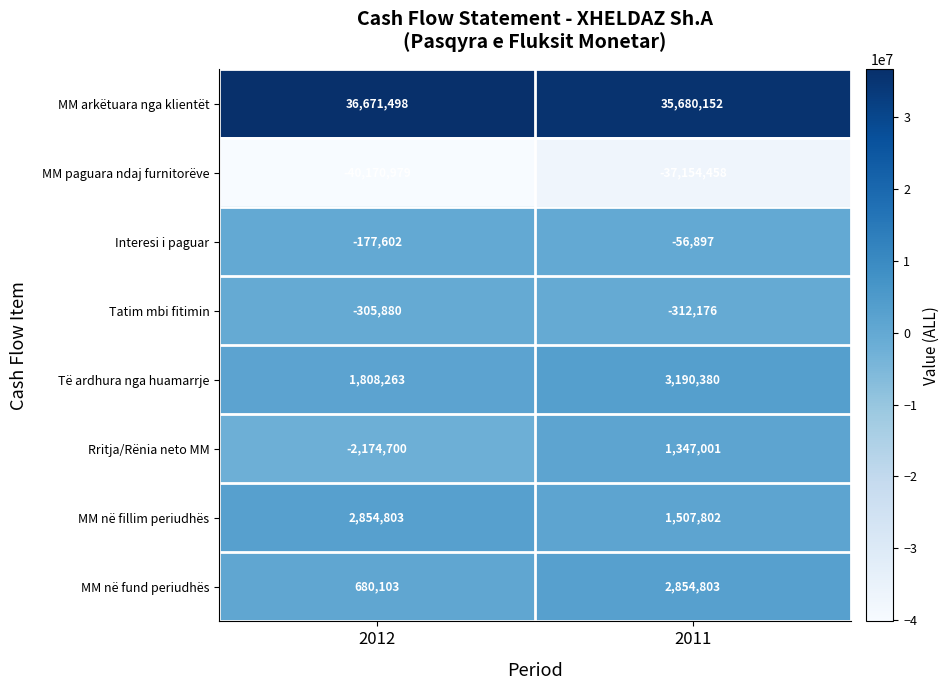

What is the difference between the Interesi i paguar values at 2011 and 2012?

120705